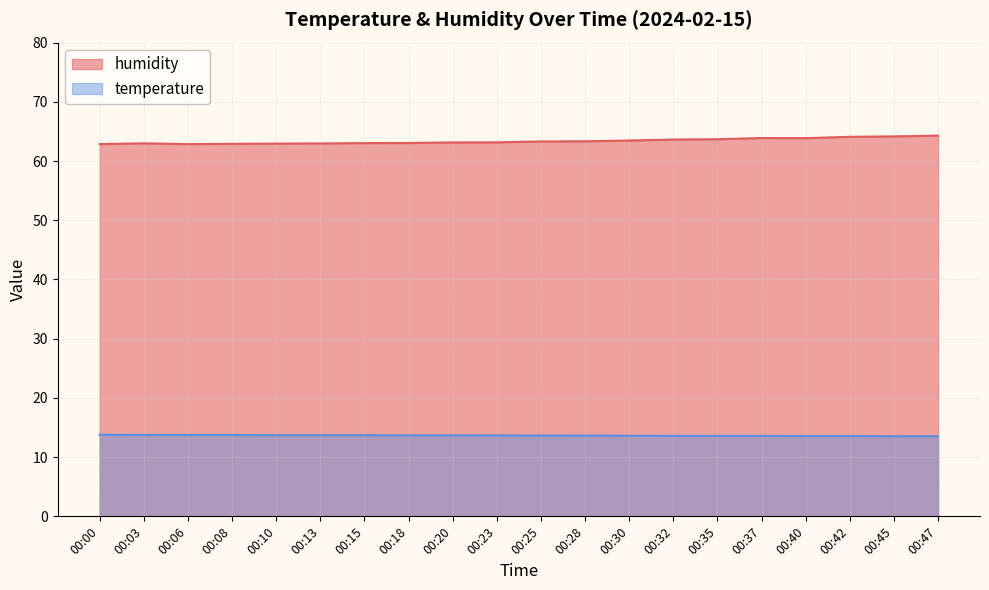

What is the difference between the highest and lowest values at 00:37?

50.3